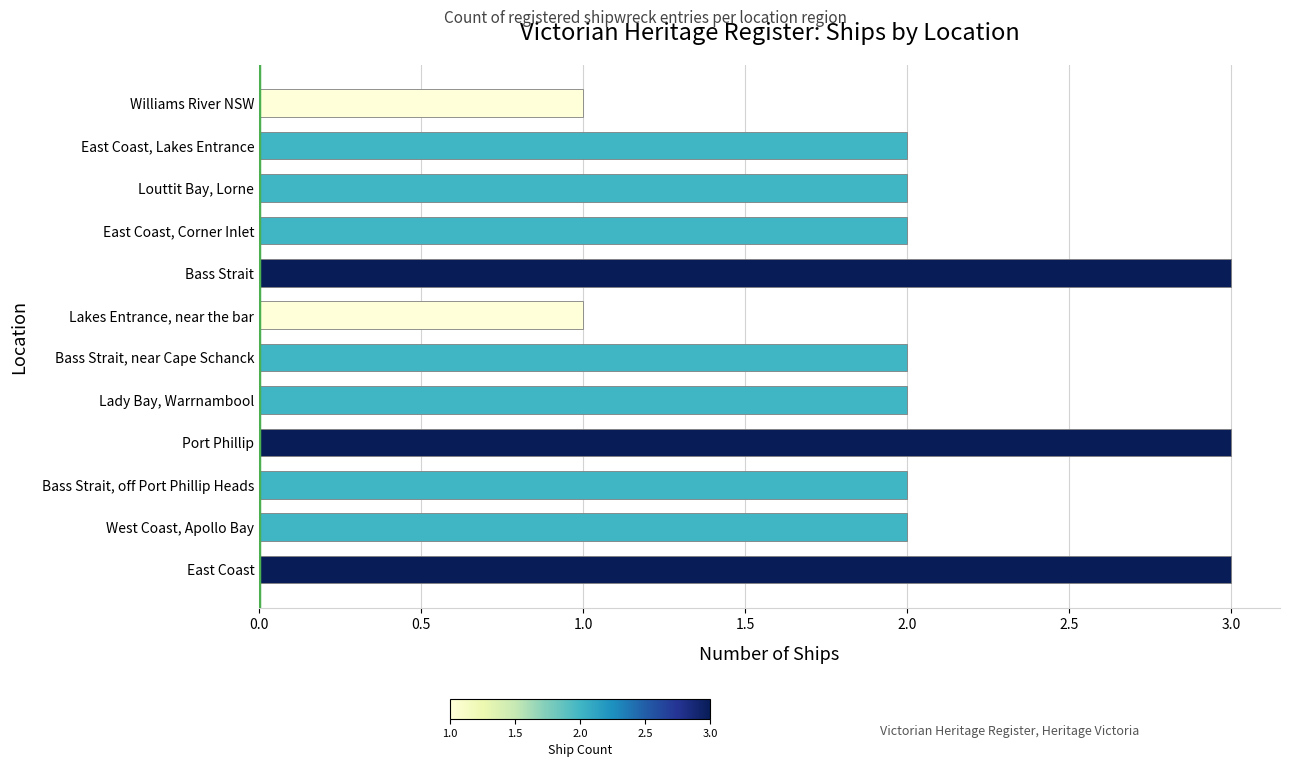

What is the sum of all values?

25